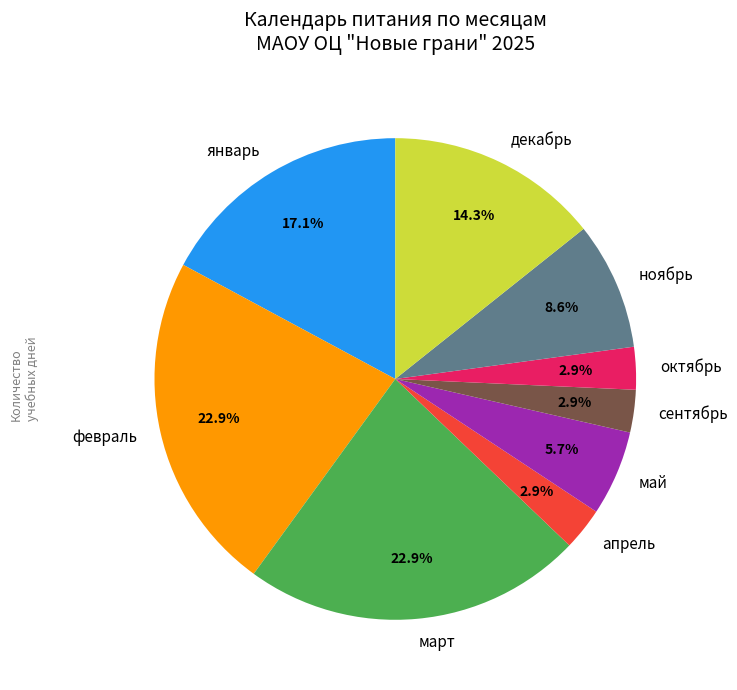

Is ноябрь the majority of the pie?

No